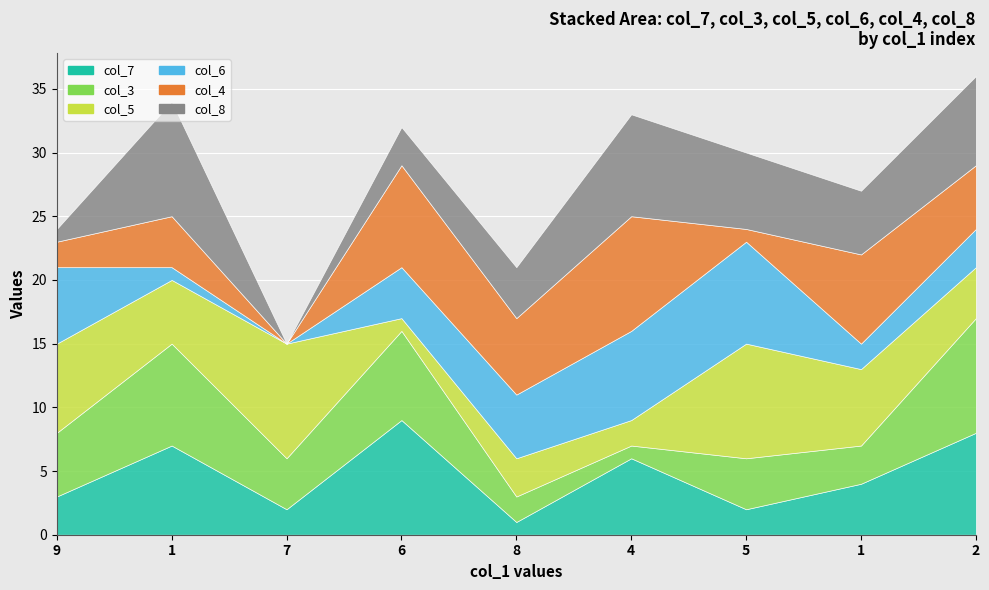

How many series are shown in this chart?

6